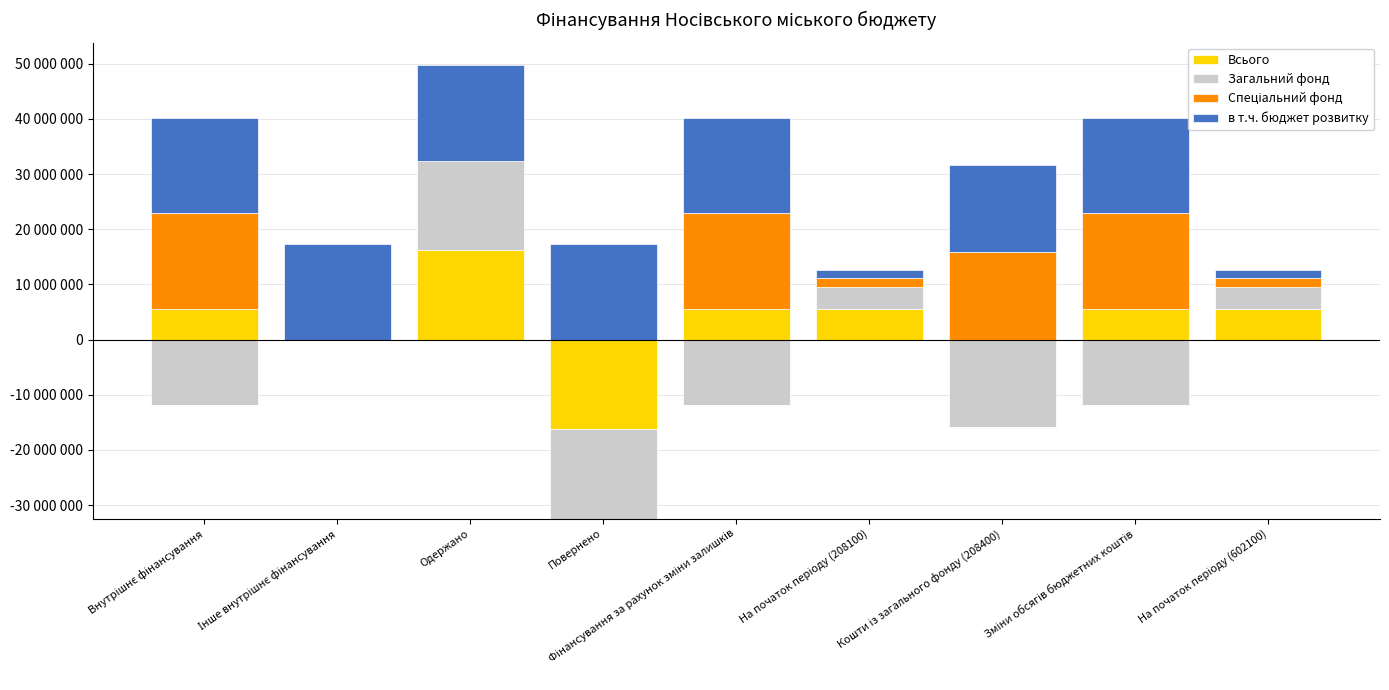

Count the number of categories in the chart.

9